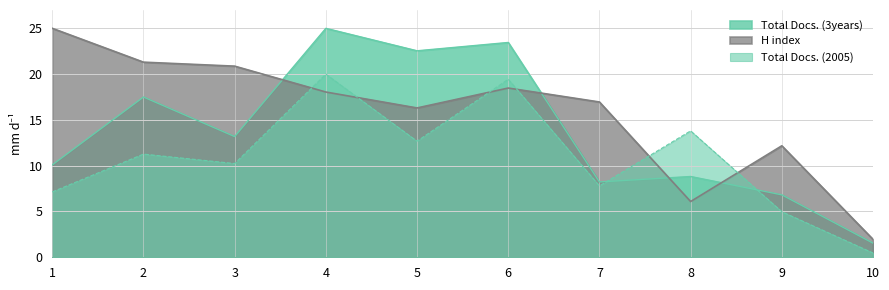

Which has a higher value, 5 or 9?

5